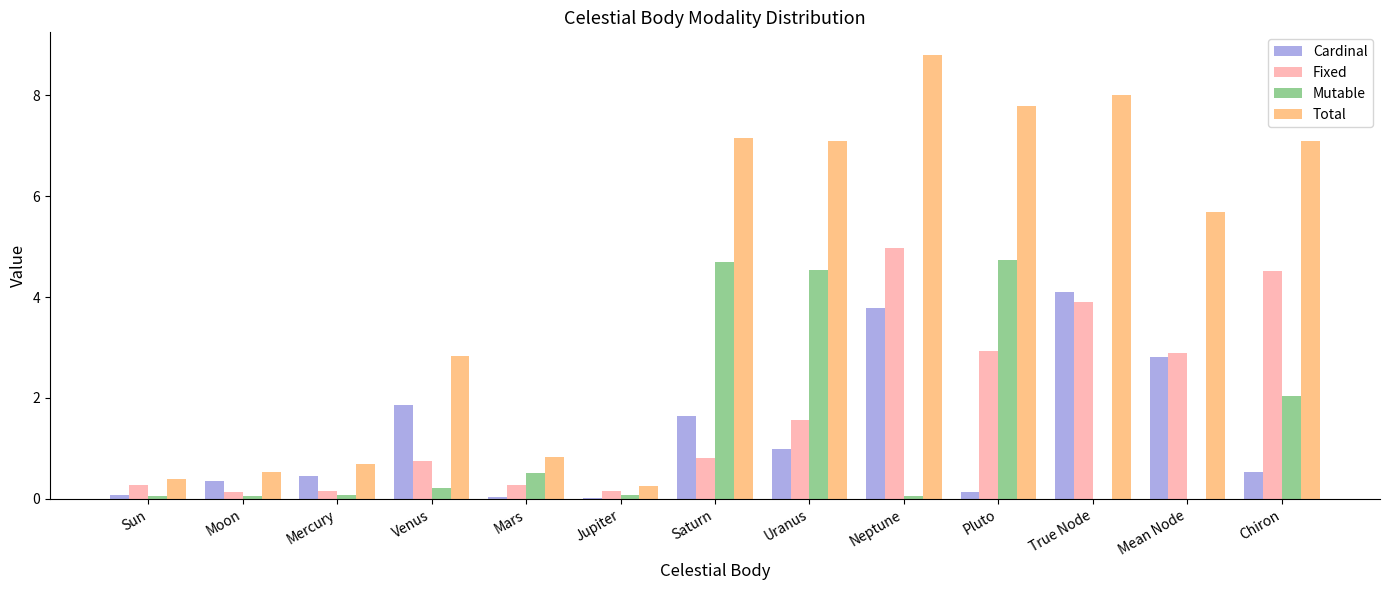

The value of Total at Sun is 0.4. True or false?

True